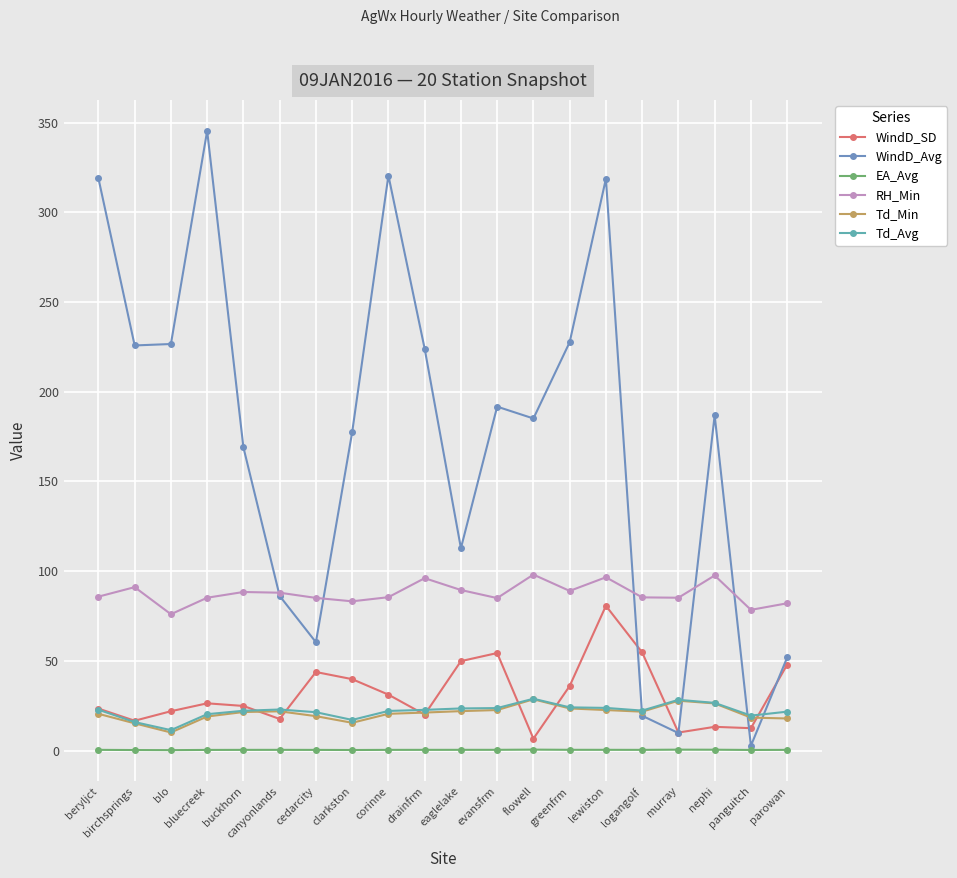

Where is RH_Min nearest to the value 87?

canyonlands